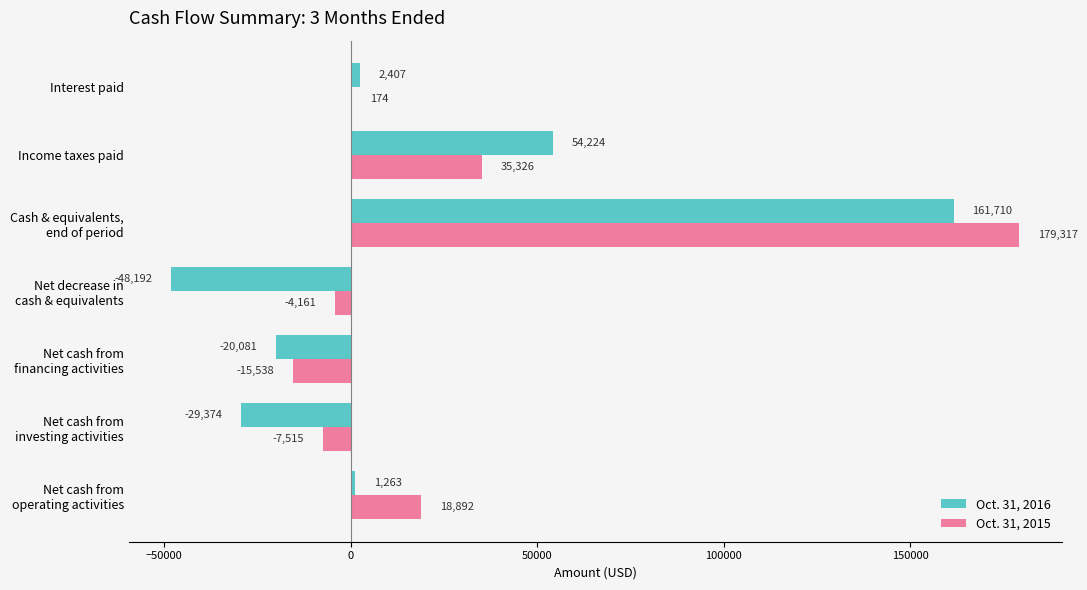

What is the maximum value shown in the chart?

179317